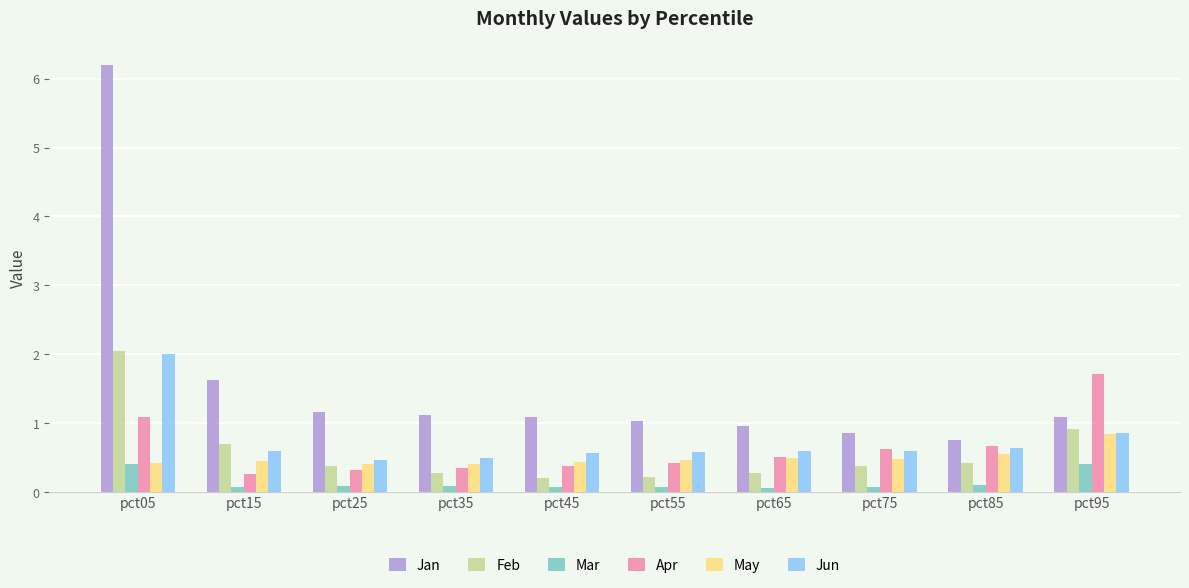

The value of May at pct95 is 0.8. True or false?

True